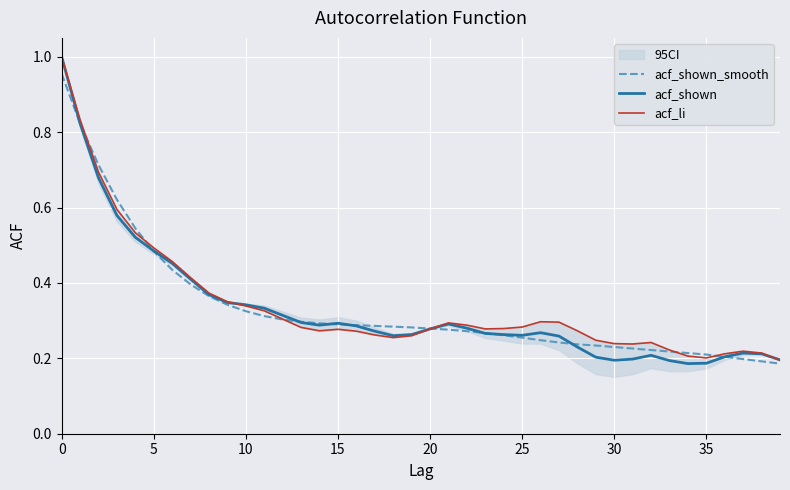

The acf_shown series shows 1.4 at 0. True or false?

False